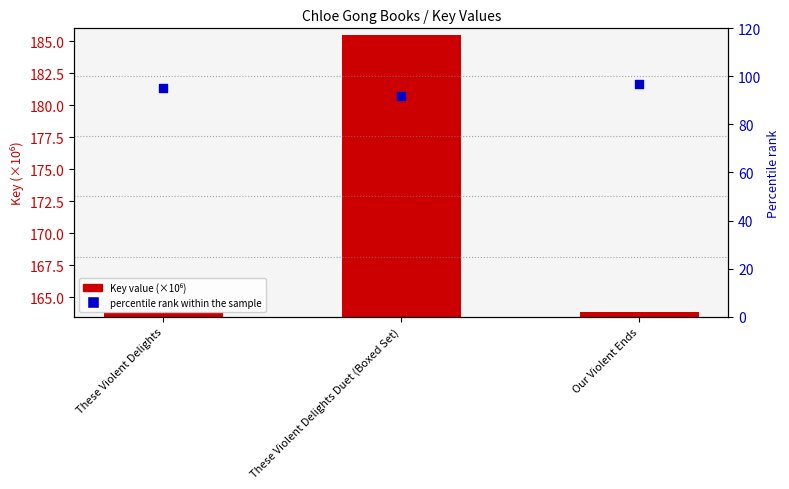

What is the total value across all series at These Violent Delights Duet (Boxed Set)?

277.5